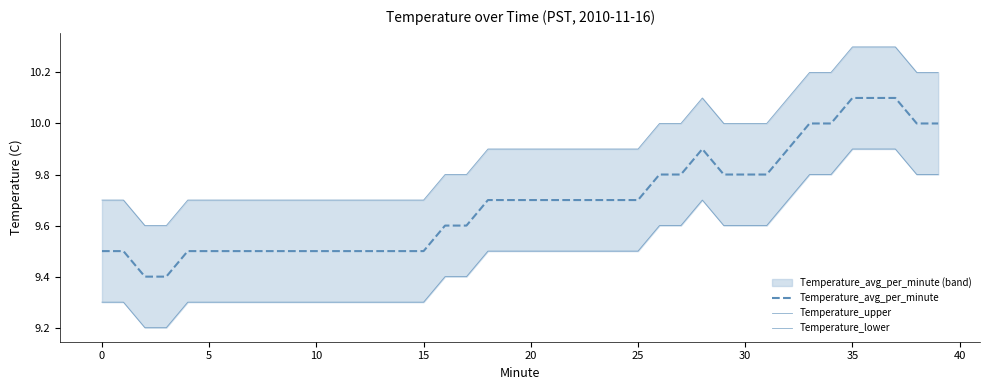

At which category is the sum across all series the highest?

35